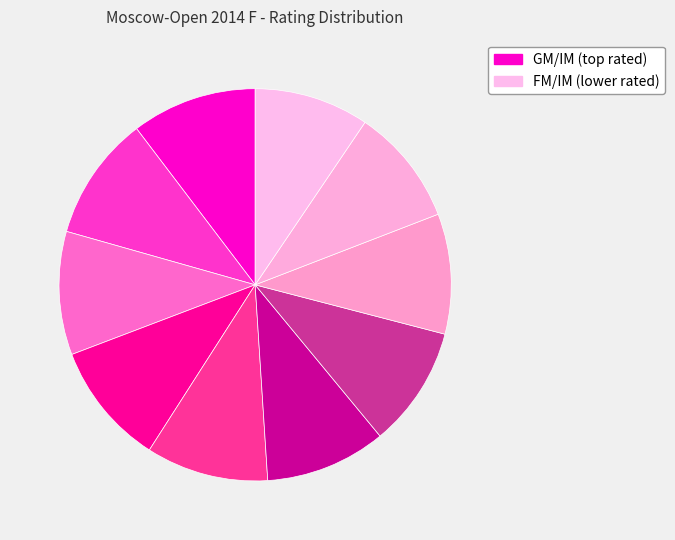

How many segments does this pie chart have?

10